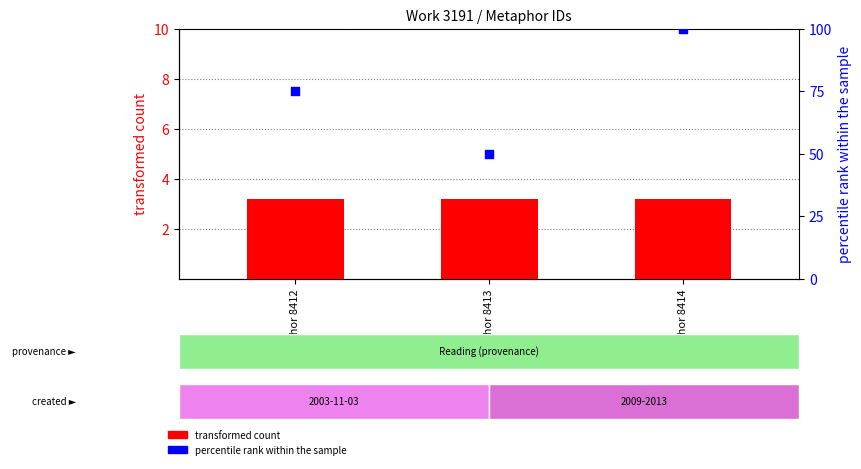

Which series has the widest spread of Y values?

percentile rank within the sample